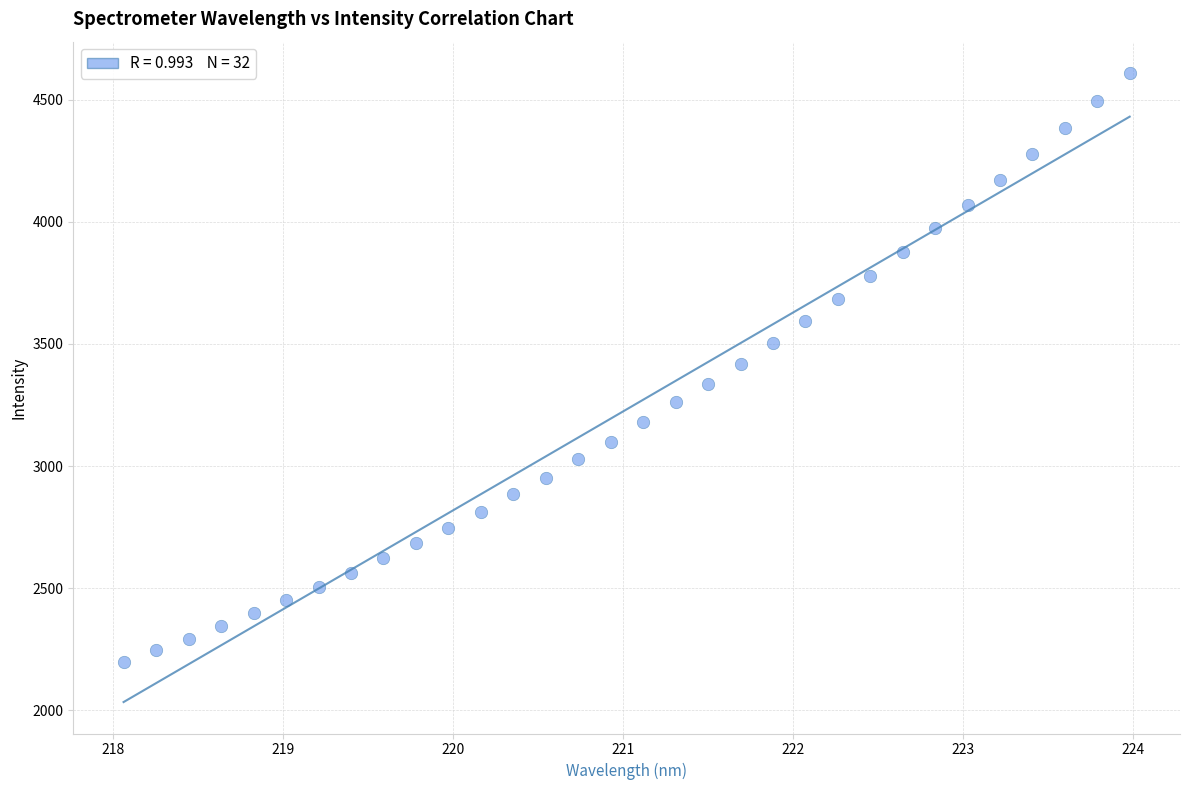

What is the range of X values (max minus min)?

5.9